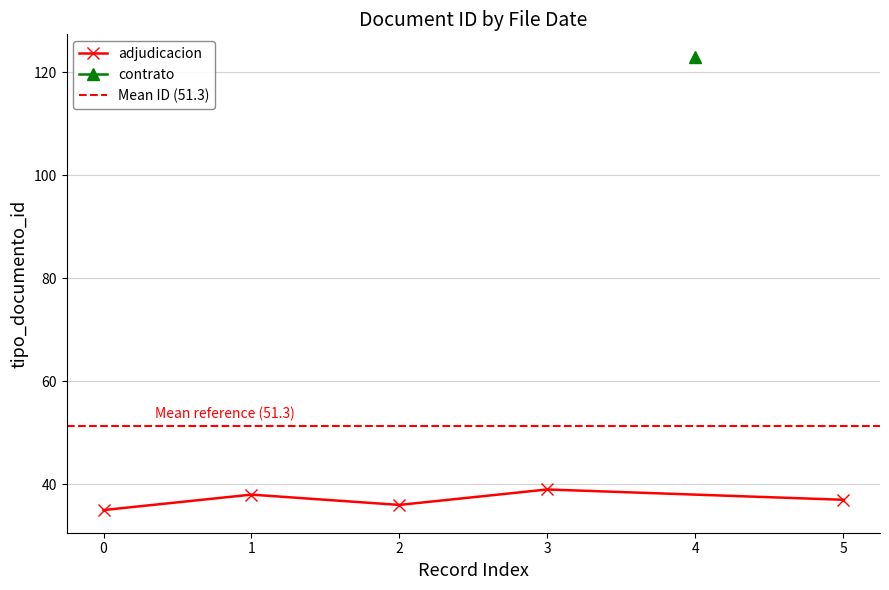

What is the value of the adjudicacion point at the 5th from the left?

37